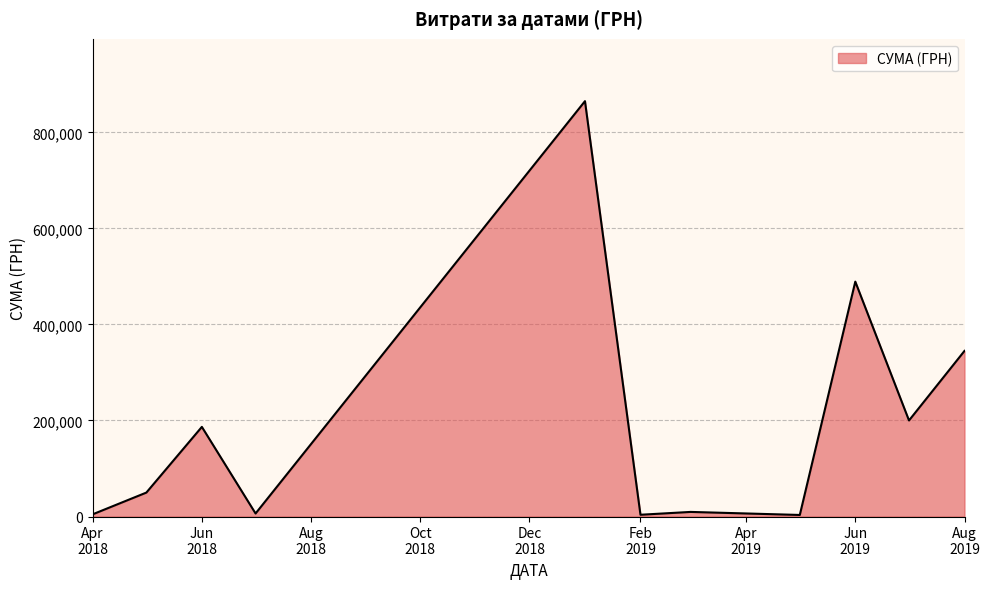

What is the greatest value displayed?

864988.1